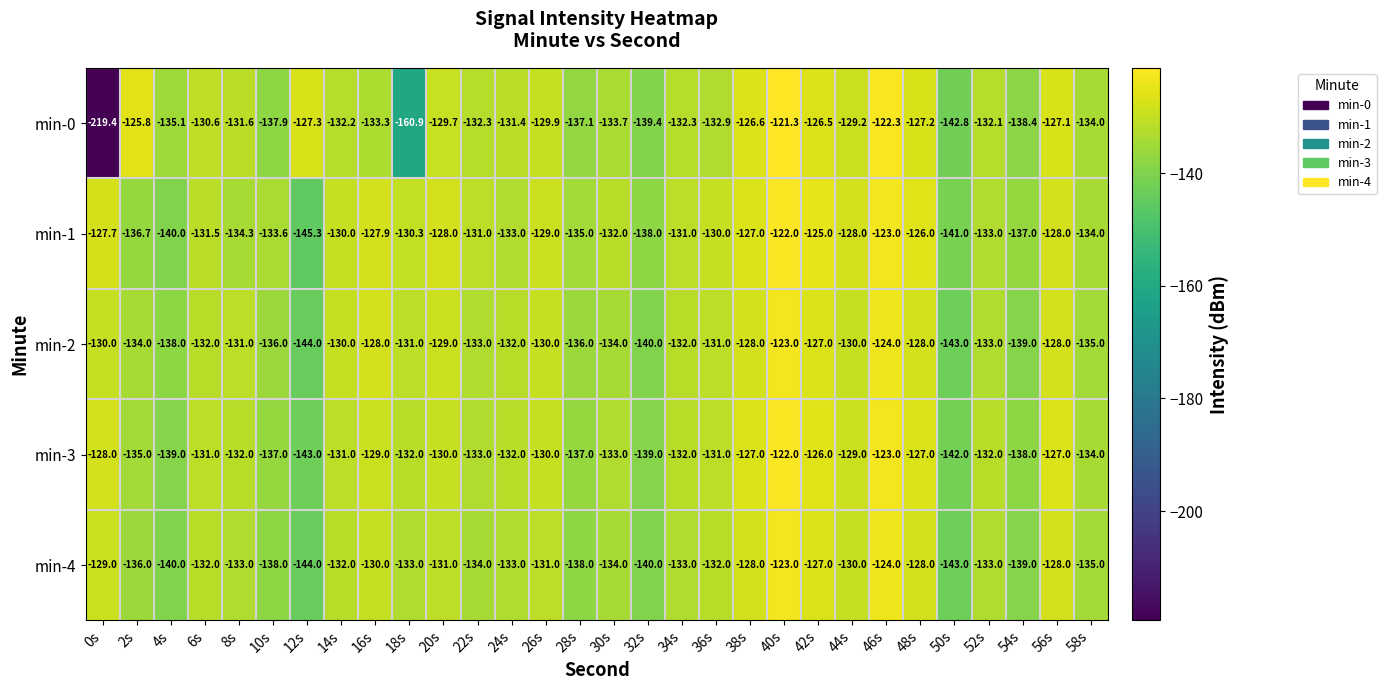

What is the sum of the min-1 values at 58s and 46s?

-257.0